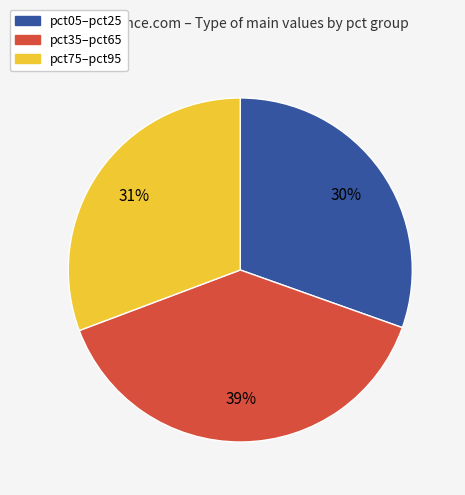

To the nearest percent, what is the average slice percentage?

33%